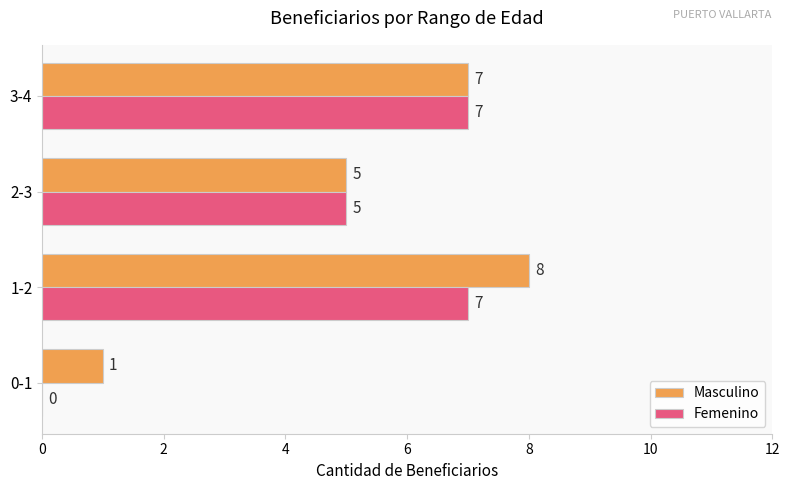

Where is Femenino nearest to the value 3?

2-3